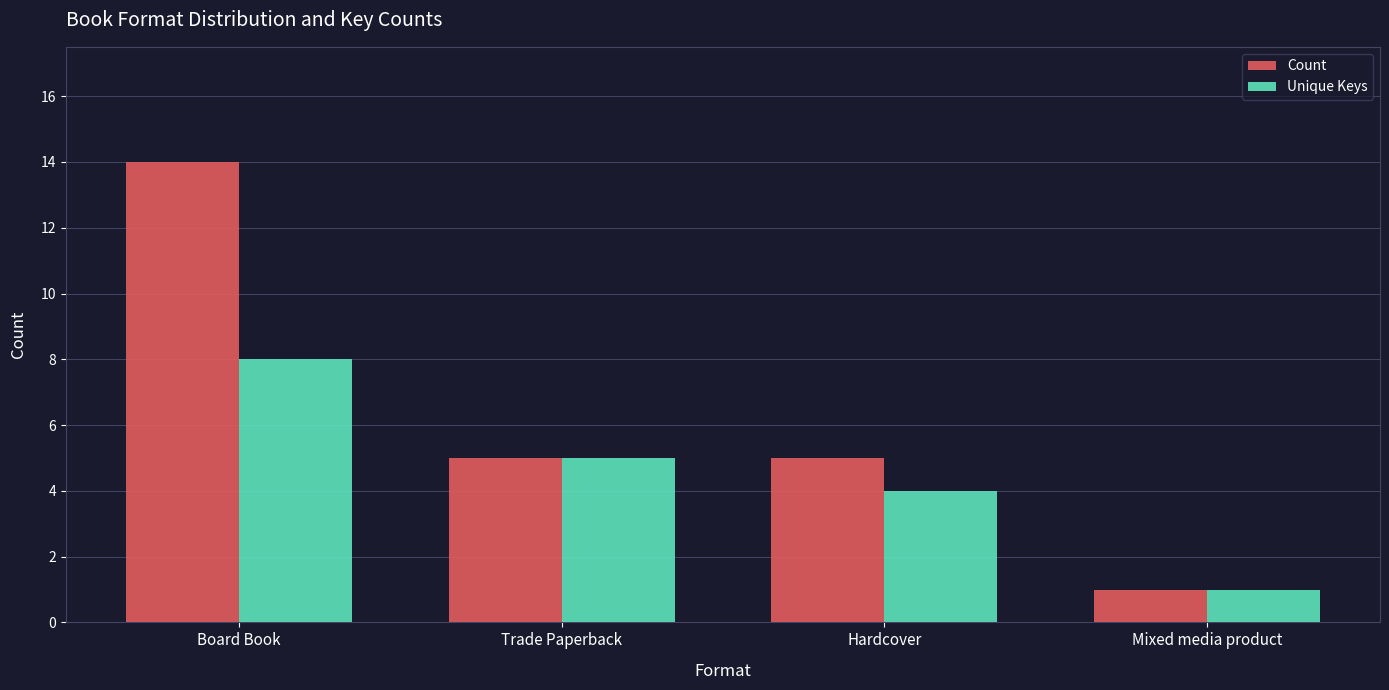

At which label does Unique Keys reach its peak?

Board Book